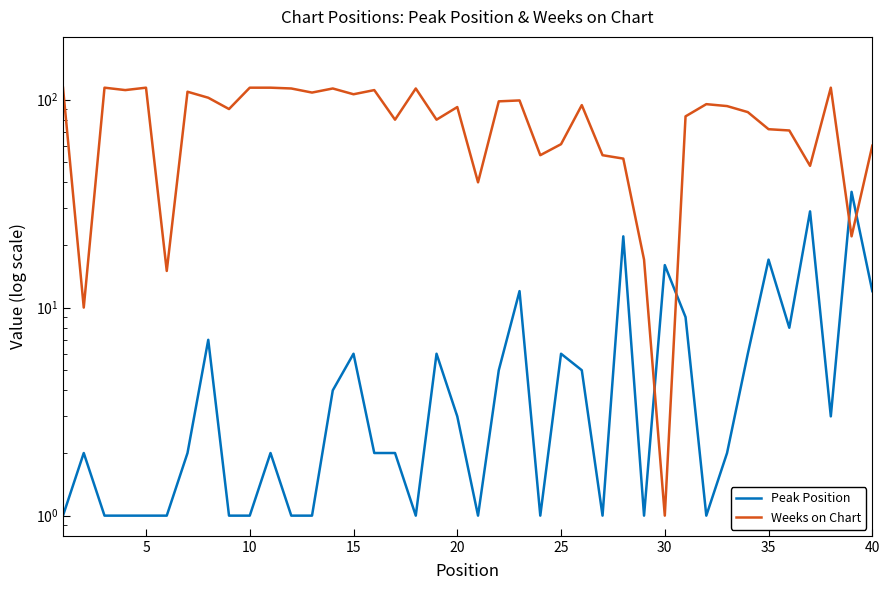

Is the value of Weeks on Chart at 35 greater than the value of Peak Position at 34?

Yes